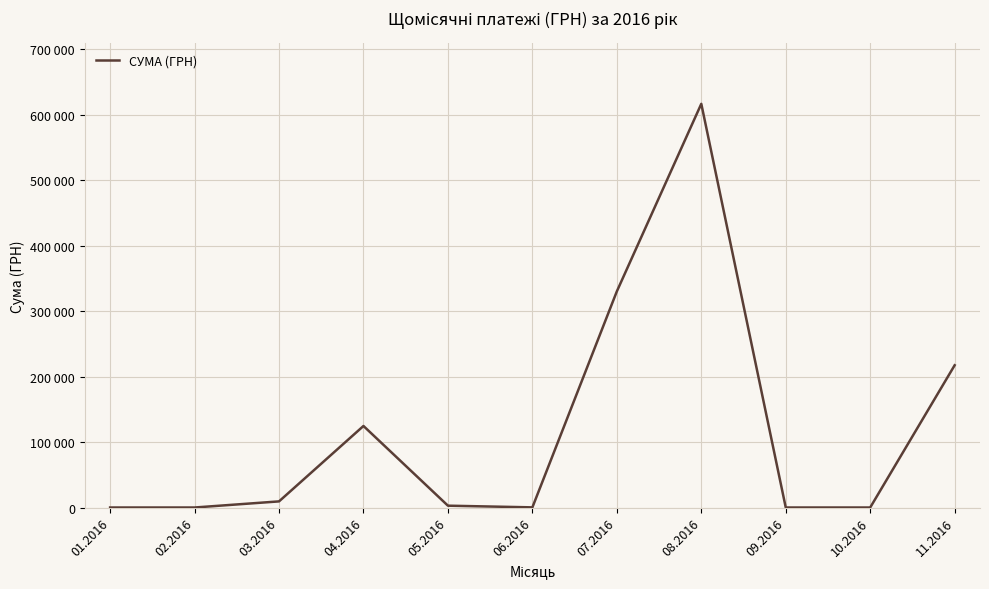

Is this an area chart (filled region under the line)?

No